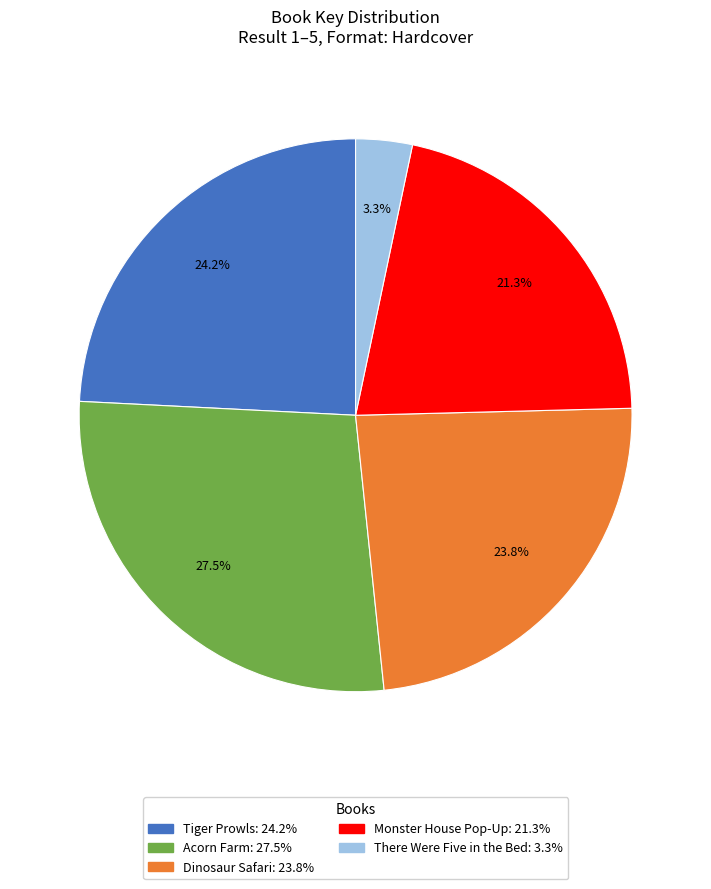

Is it true that Tiger Prowls is 24% of the pie?

True